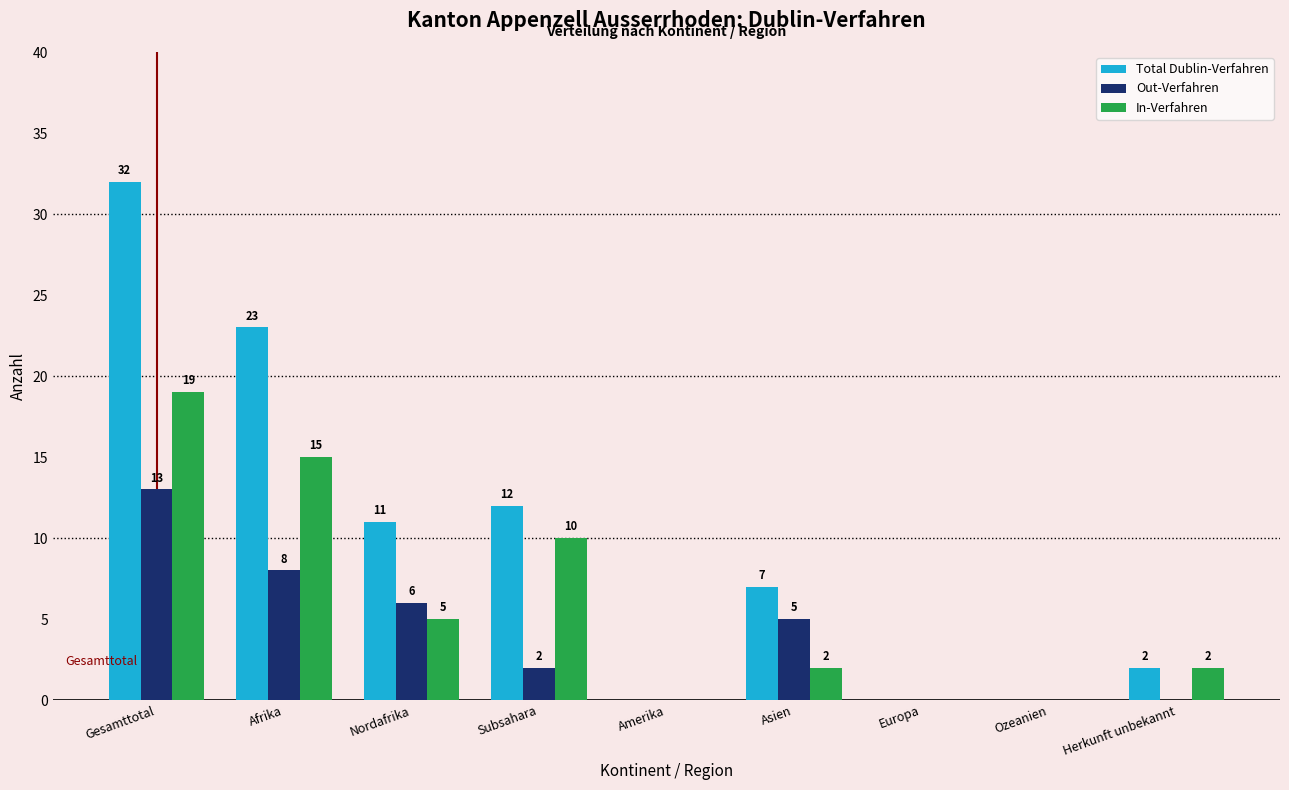

Reading left to right, extract all data points from this chart.

Total Dublin-Verfahren: Gesamttotal=32	Afrika=23	Nordafrika=11	Subsahara=12	Amerika=0	Asien=7	Europa=0	Ozeanien=0	Herkunft unbekannt=2
Out-Verfahren: Gesamttotal=13	Afrika=8	Nordafrika=6	Subsahara=2	Amerika=0	Asien=5	Europa=0	Ozeanien=0	Herkunft unbekannt=0
In-Verfahren: Gesamttotal=19	Afrika=15	Nordafrika=5	Subsahara=10	Amerika=0	Asien=2	Europa=0	Ozeanien=0	Herkunft unbekannt=2